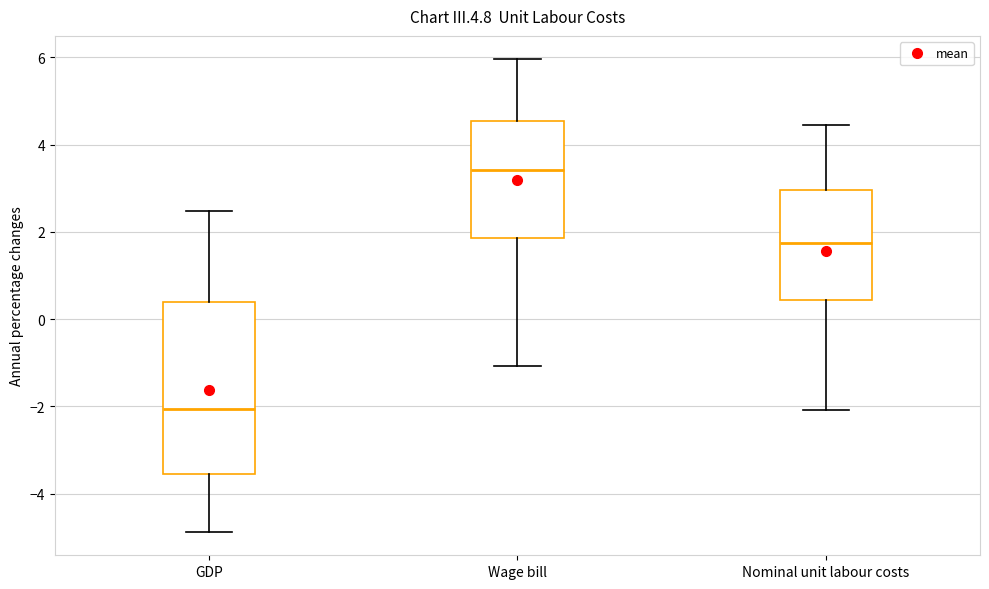

Which box is the tallest, from its lower edge to its upper edge?

GDP